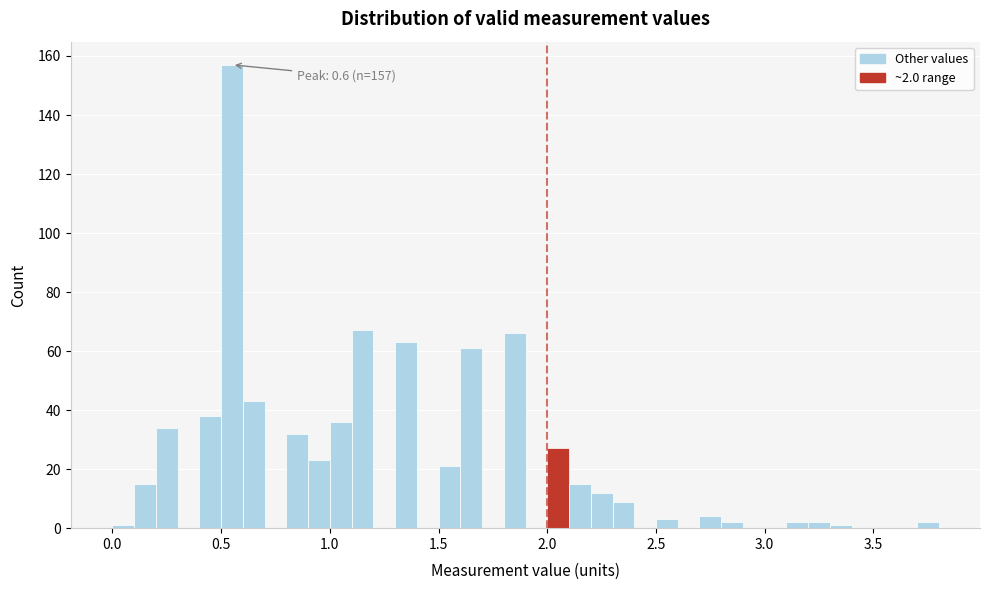

Around what value on the x-axis is the tallest bar? Give the approximate position of its centre, as read against the axis.

0.55